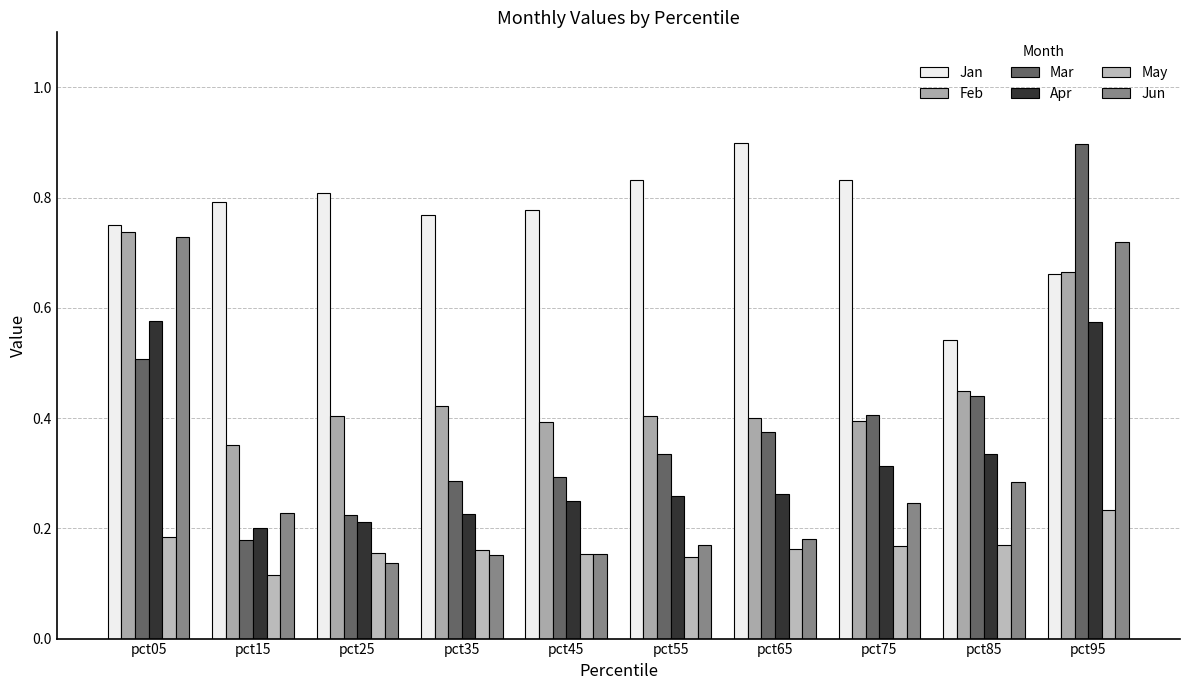

How many series are shown in this chart?

6